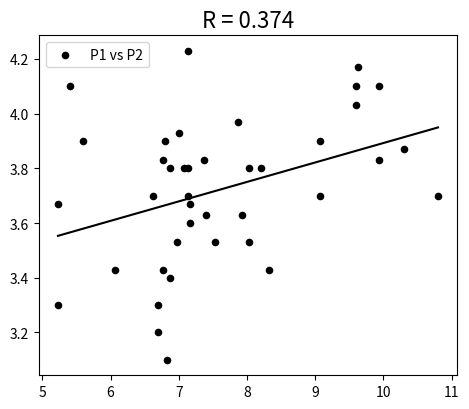

What Y value in the scatter plot is closest to 3?

3.1